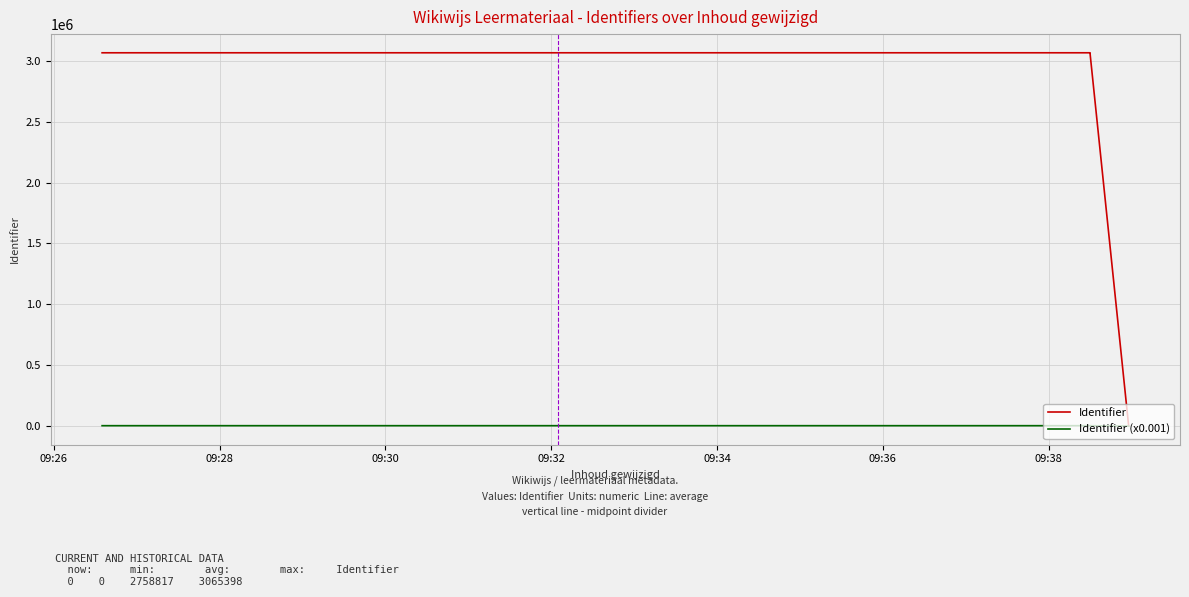

True or false: Identifier and Identifier (x0.001) intersect in this chart.

False